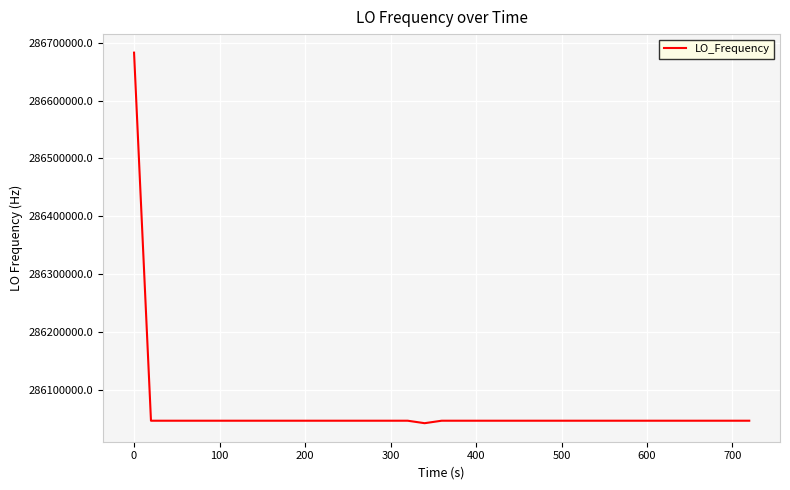

What is the maximum value shown in the chart?

286682706.4